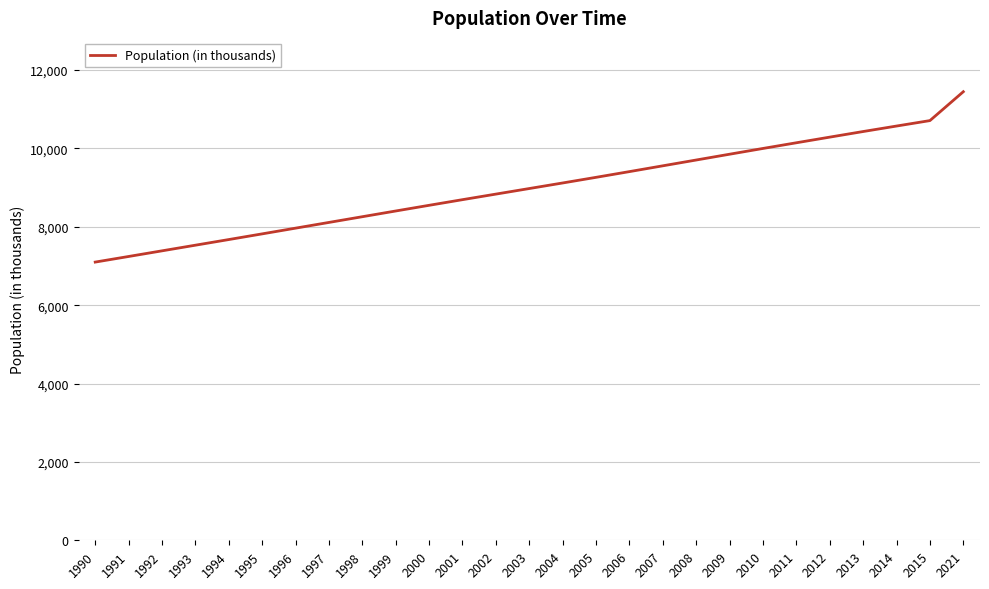

The chart shows a value of 11044 at 1995. True or false?

False